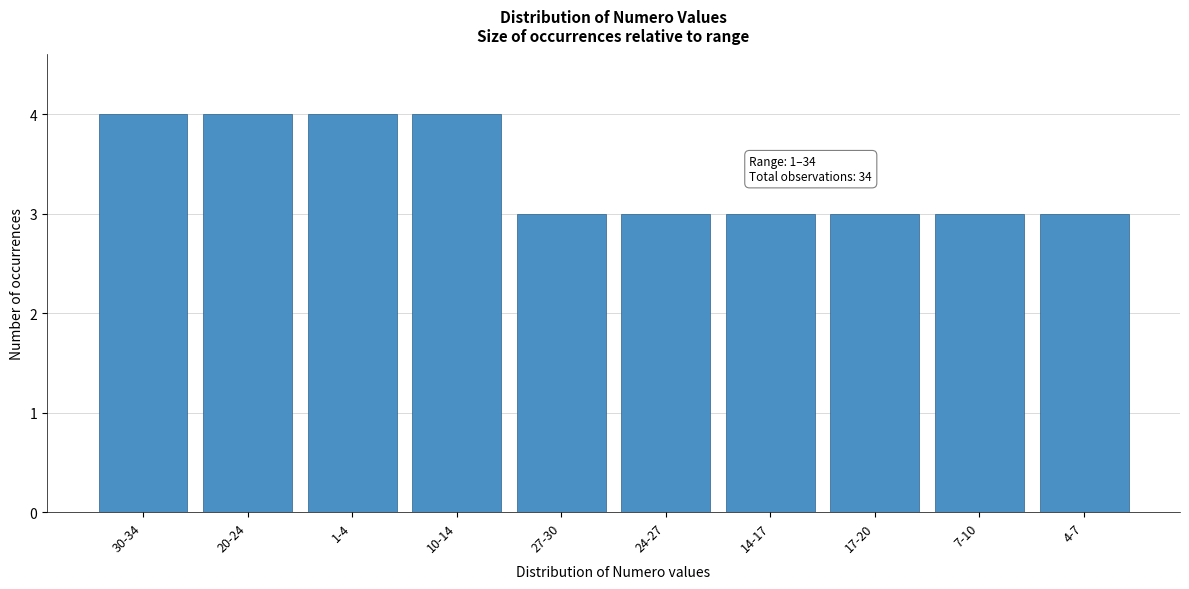

Reading right to left, what are all the values shown in this chart?

4-7=3	7-10=3	17-20=3	14-17=3	24-27=3	27-30=3	10-14=4	1-4=4	20-24=4	30-34=4